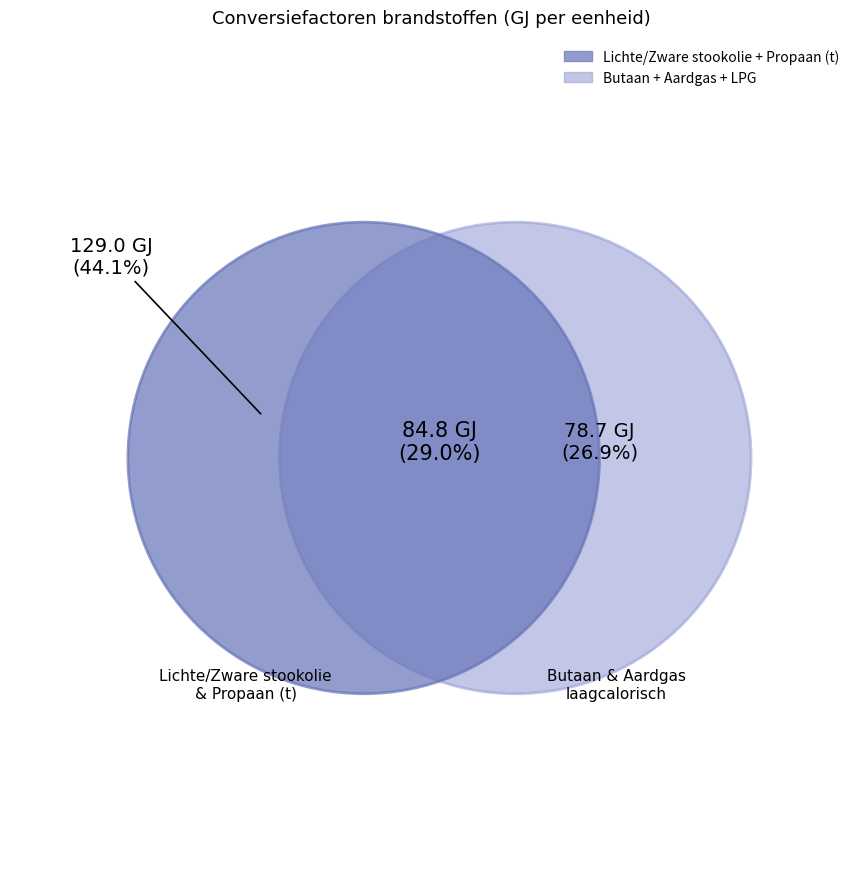

Is Zware stookolie (t) the majority of the pie?

No